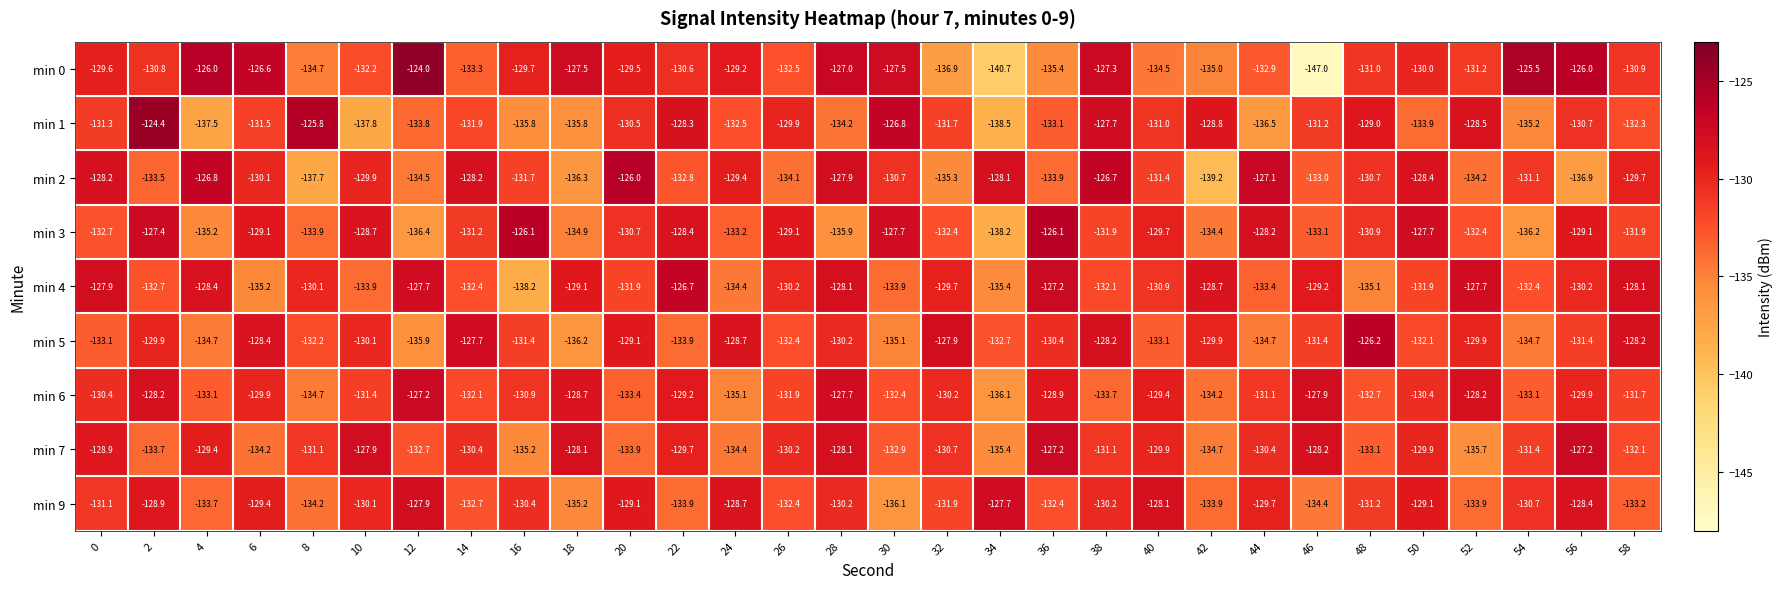

At 38, list the series in order from largest to smallest.

min 2, min 0, min 1, min 5, min 9, min 7, min 3, min 4, min 6